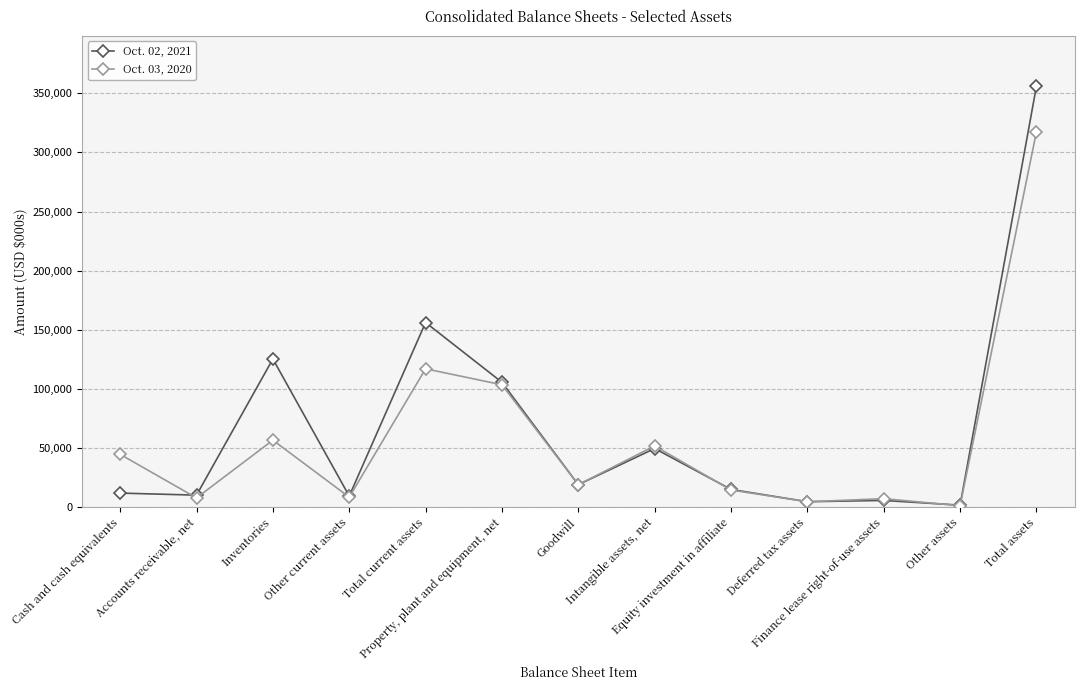

List the series in order of their overall mean, lowest first.

Oct. 03, 2020, Oct. 02, 2021